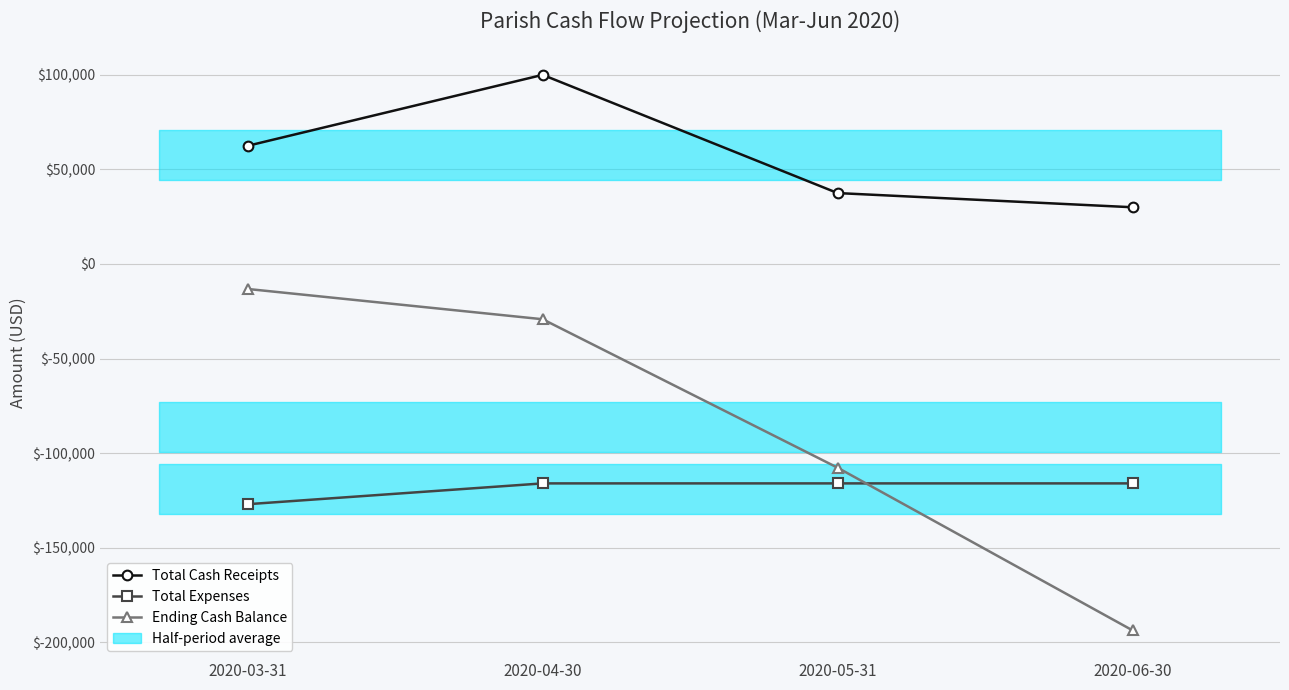

True or false: Total Cash Receipts and Total Expenses intersect in this chart.

False